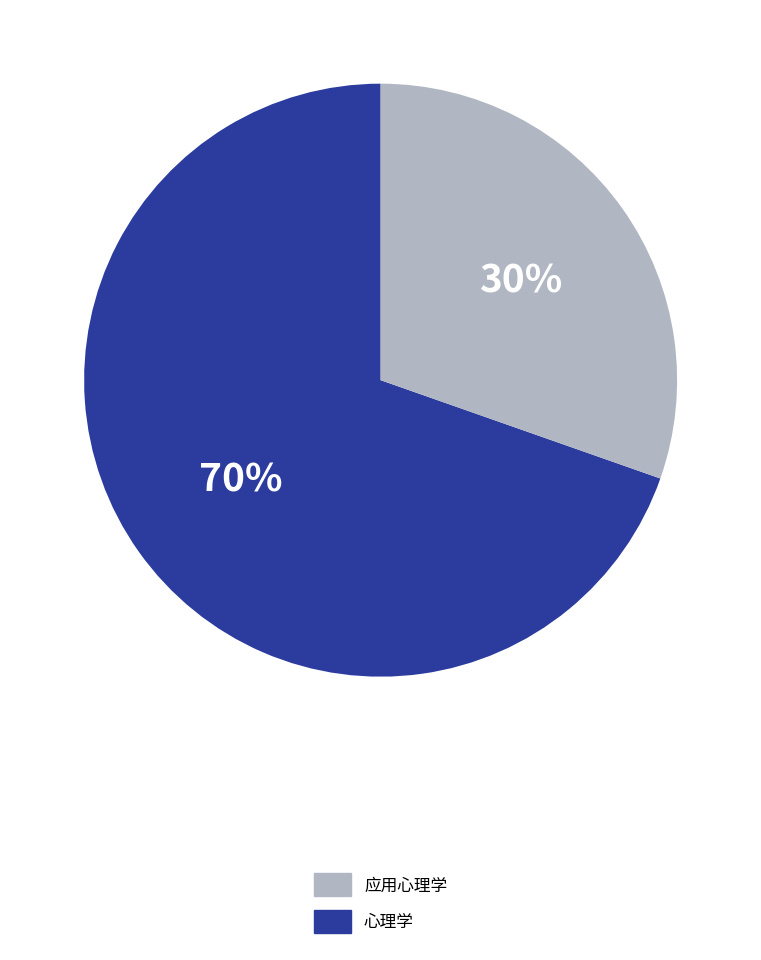

How many slices are in this pie chart?

2